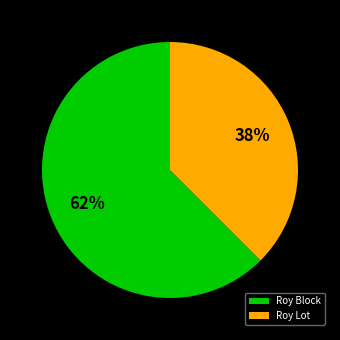

Does any single category account for the majority?

Yes